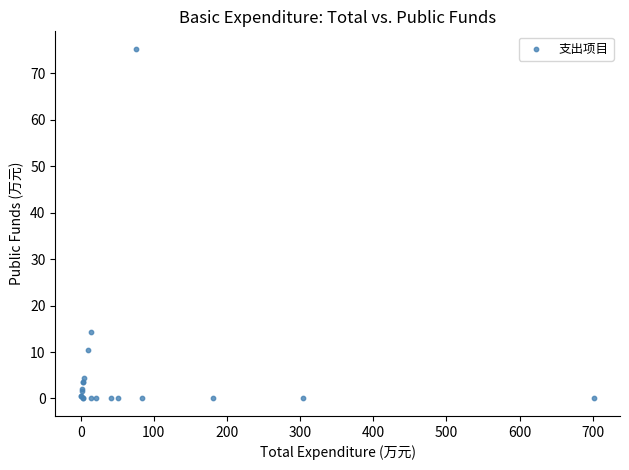

What Y value in the scatter plot is closest to 37?

14.2